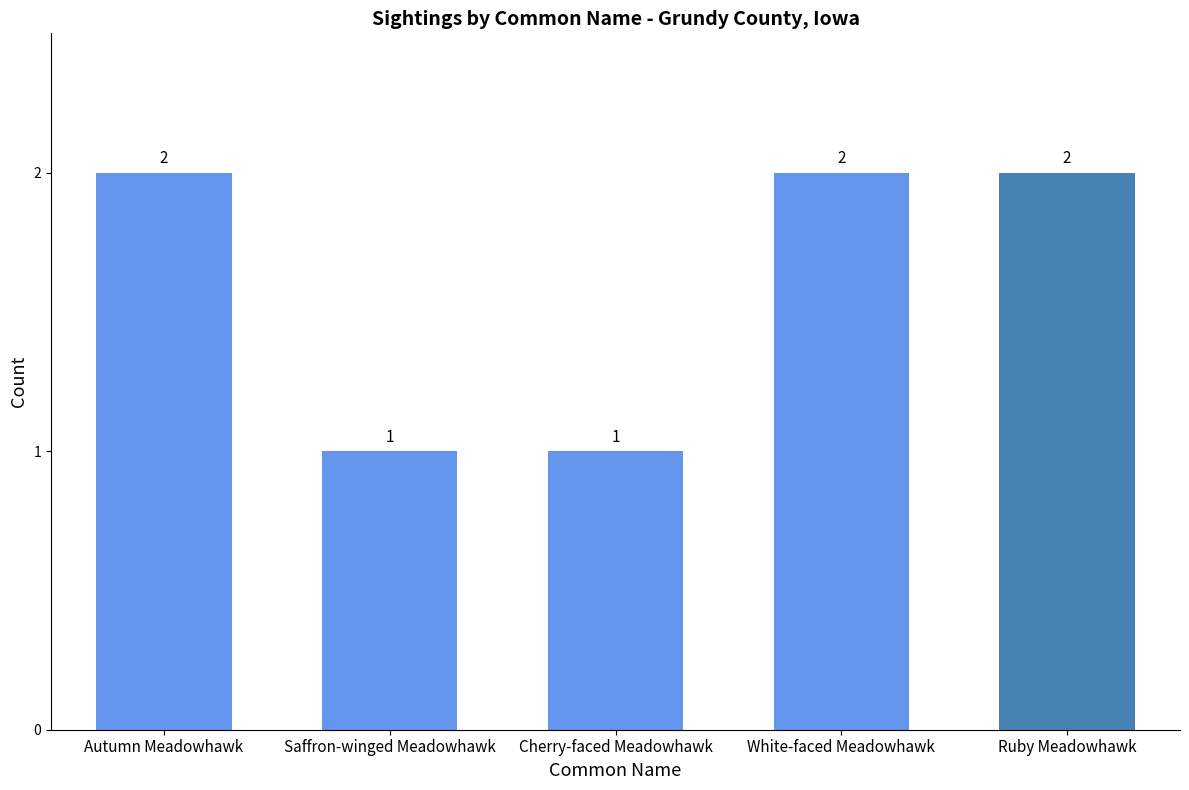

Are the bars horizontal?

No